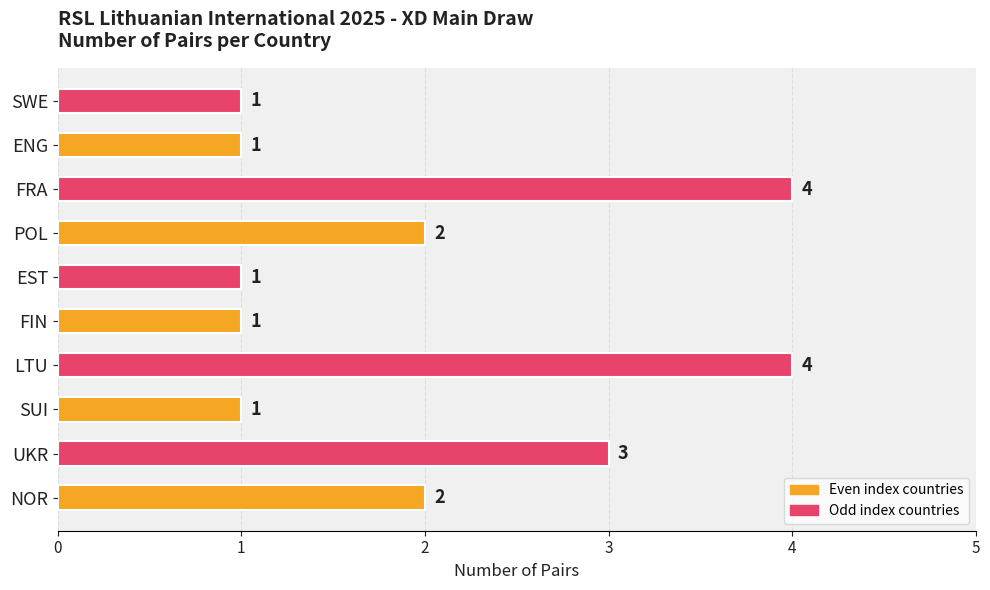

Reading bottom to top, what are all the values shown in this chart?

NOR=2	UKR=3	SUI=1	LTU=4	FIN=1	EST=1	POL=2	FRA=4	ENG=1	SWE=1